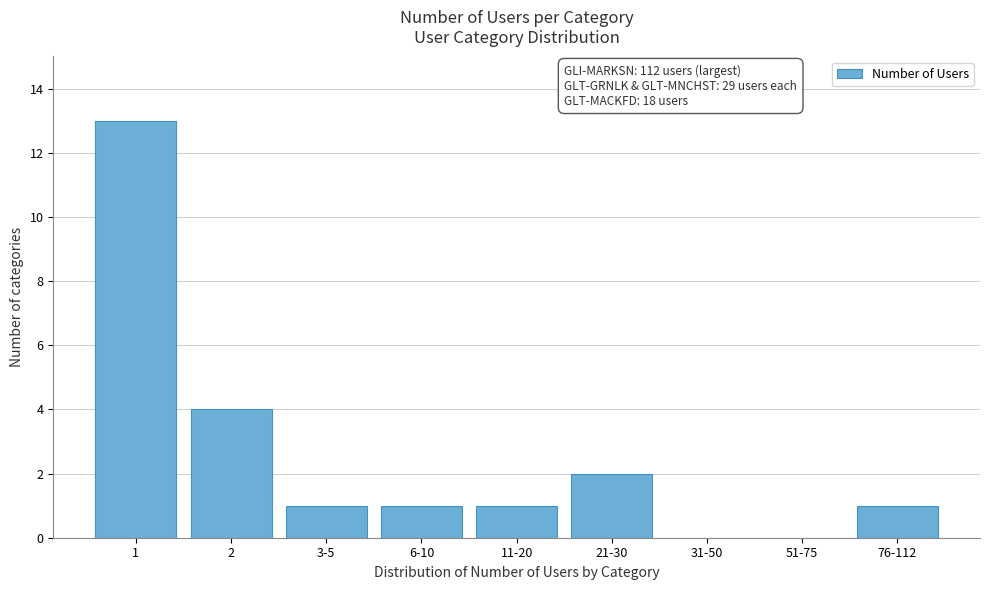

Reading left to right, list all the values displayed in this chart.

1=13	2=4	3-5=1	6-10=1	11-20=1	21-30=2	31-50=0	51-75=0	76-112=1